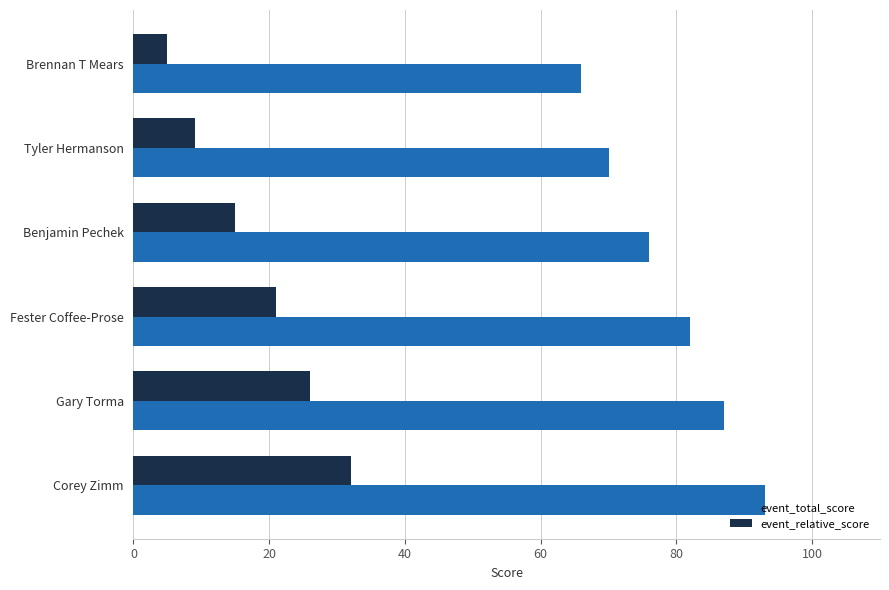

What is the difference between the maximum and minimum values in the event_relative_score series?

27